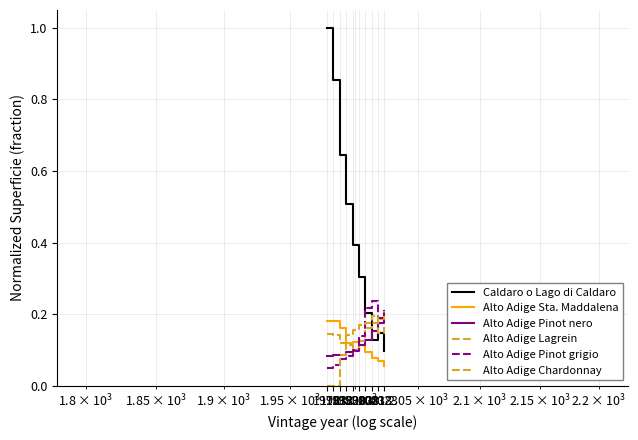

Reading right to left, what are all the values shown in this chart?

Caldaro o Lago di Caldaro: 2023=0.1	2018=0.1	2013=0.1	2008=0.2	2003=0.3	1998=0.4	1993=0.5	1988=0.6	1983=0.9	1978=1.0
Alto Adige Sta. Maddalena: 2023=0.1	2018=0.1	2013=0.1	2008=0.1	2003=0.1	1998=0.1	1993=0.1	1988=0.2	1983=0.2	1978=0.2
Alto Adige Pinot nero: 2023=0.2	2018=0.2	2013=0.2	2008=0.1	2003=0.1	1998=0.1	1993=0.1	1988=0.1	1983=0.1	1978=0.1
Alto Adige Lagrein: 2023=0.2	2018=0.2	2013=0.2	2008=0.2	2003=0.1	1998=0.1	1993=0.1	1988=0.1	1983=0.1	1978=0.1
Alto Adige Pinot grigio: 2023=0.2	2018=0.2	2013=0.2	2008=0.2	2003=0.1	1998=0.1	1993=0.1	1988=0.1	1983=0.1	1978=0.0
Alto Adige Chardonnay: 2023=0.2	2018=0.1	2013=0.2	2008=0.2	2003=0.2	1998=0.2	1993=0.1	1988=0.1	1983=0.0	1978=0.0